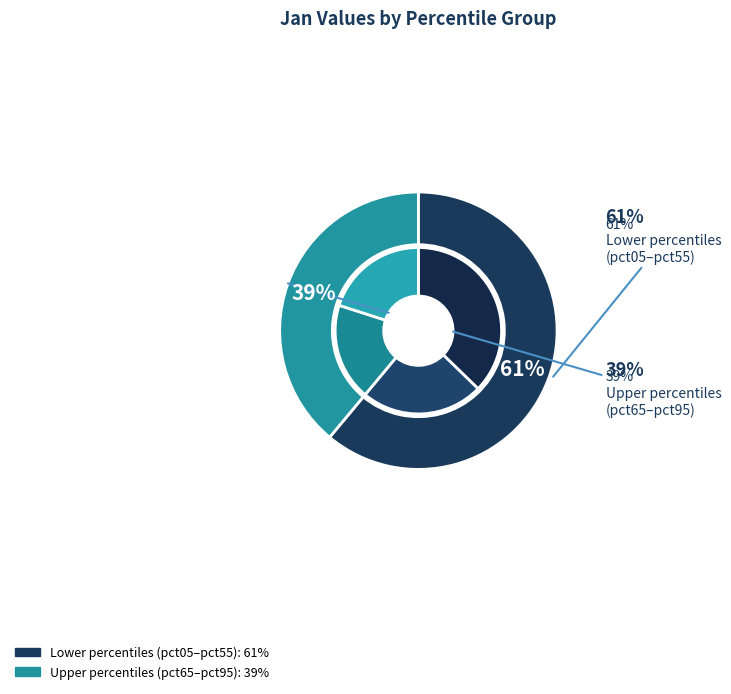

Rank the categories by value from lowest to highest.

pct35, pct45, pct25, pct15, pct55, pct75, pct85, pct65, pct95, pct05